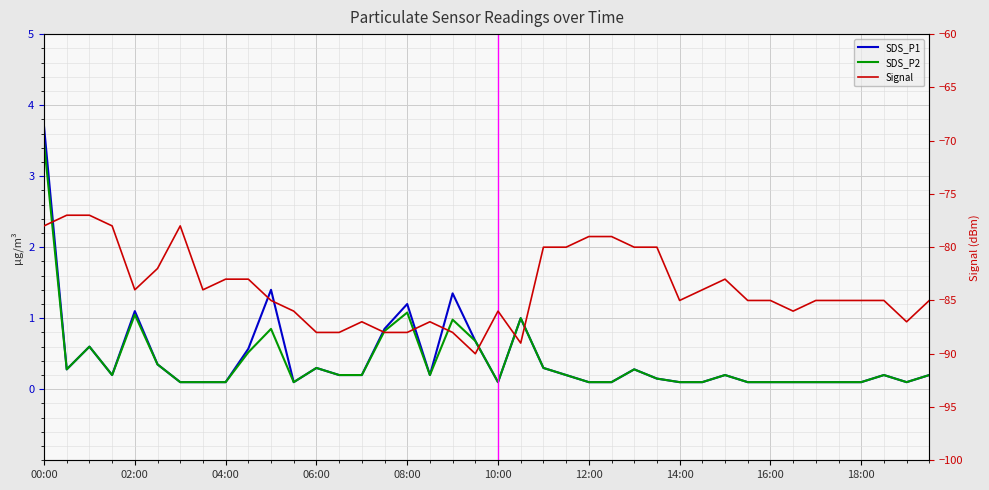

What is the difference between the maximum and minimum values in the Signal series?

13.0